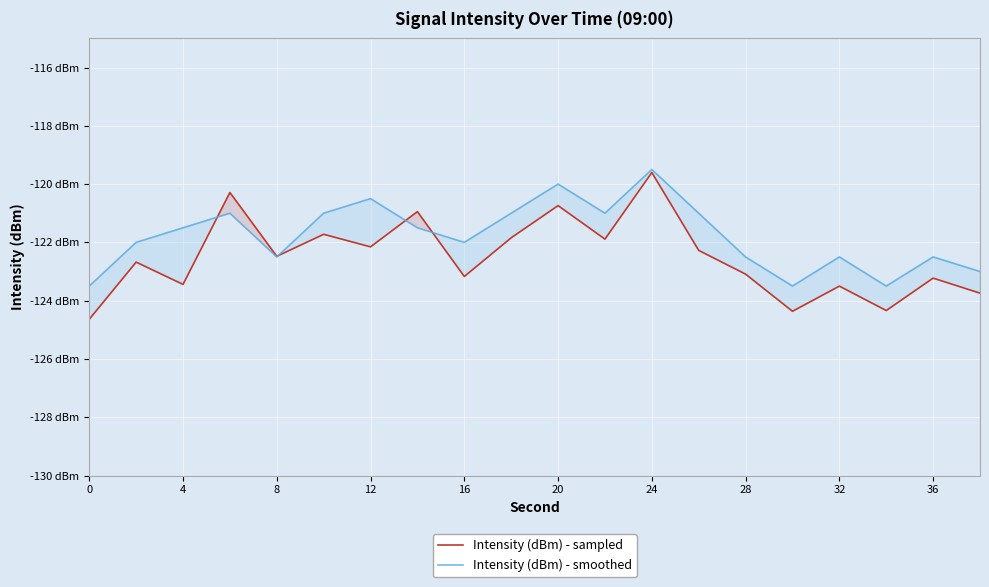

Reading left to right, what are all the values shown in this chart?

Intensity (dBm) - sampled: -124.6	-122.7	-123.4	-120.3	-122.5	-121.7	-122.2	-120.9	-123.2	-121.8	-120.7	-121.9	-119.6	-122.3	-123.1	-124.4	-123.5	-124.3	-123.2	-123.7
Intensity (dBm) - smoothed: -123.5	-122.0	-121.5	-121.0	-122.5	-121.0	-120.5	-121.5	-122.0	-121.0	-120.0	-121.0	-119.5	-121.0	-122.5	-123.5	-122.5	-123.5	-122.5	-123.0